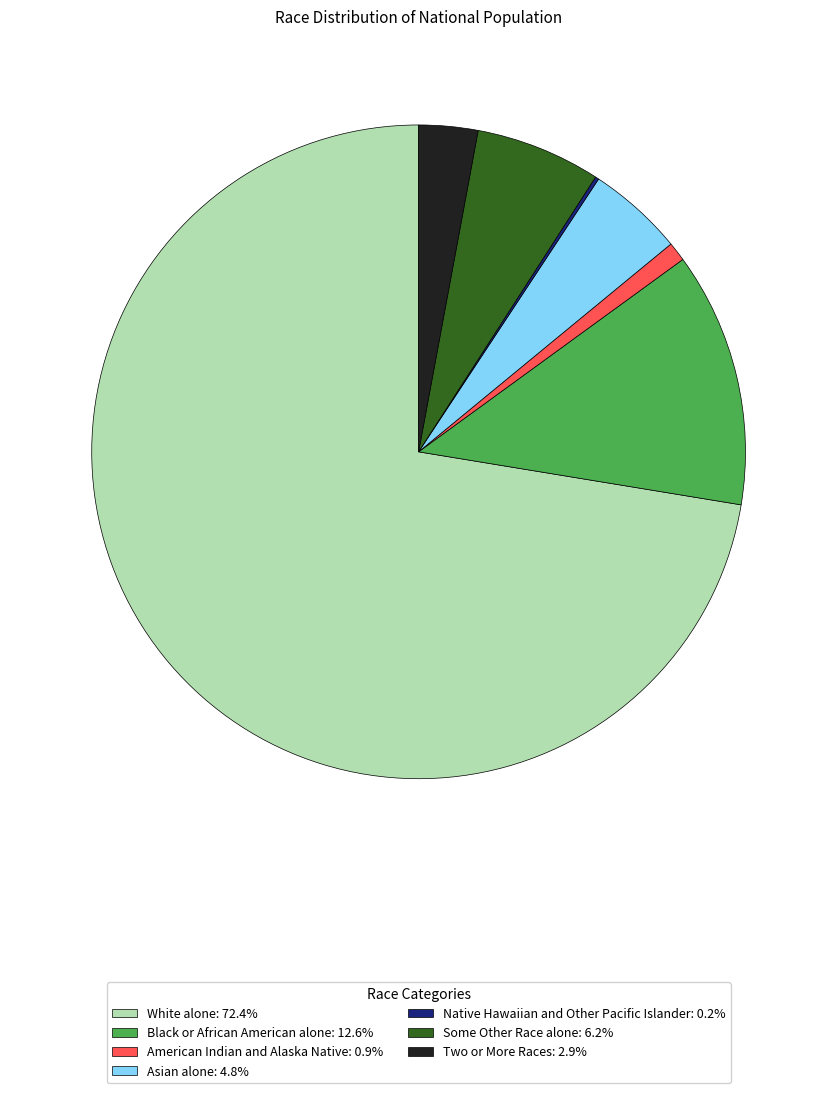

Does Asian alone: 4.8% account for over 50% of the chart?

No